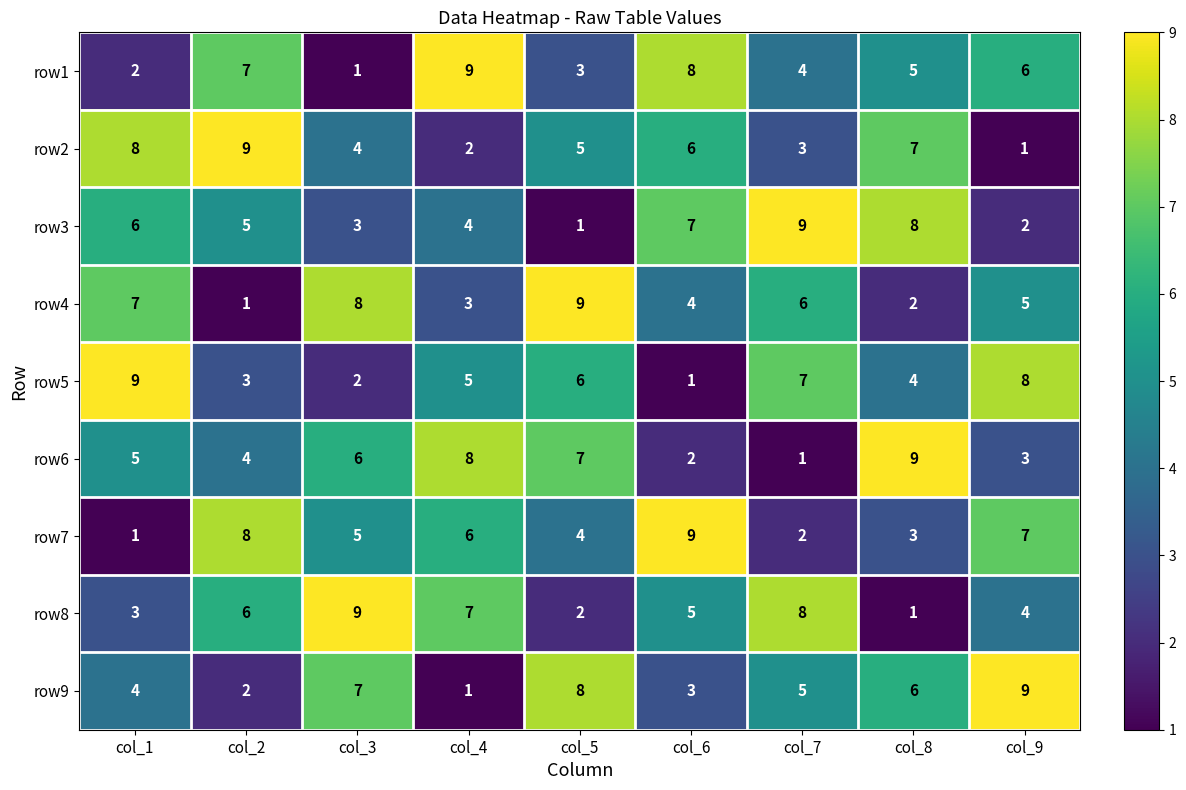

Count the number of categories in the chart.

9